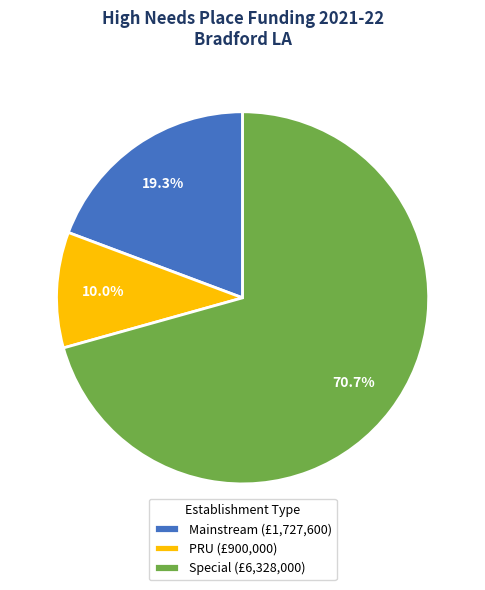

Which category has the smallest portion of the pie?

PRU (£900,000)